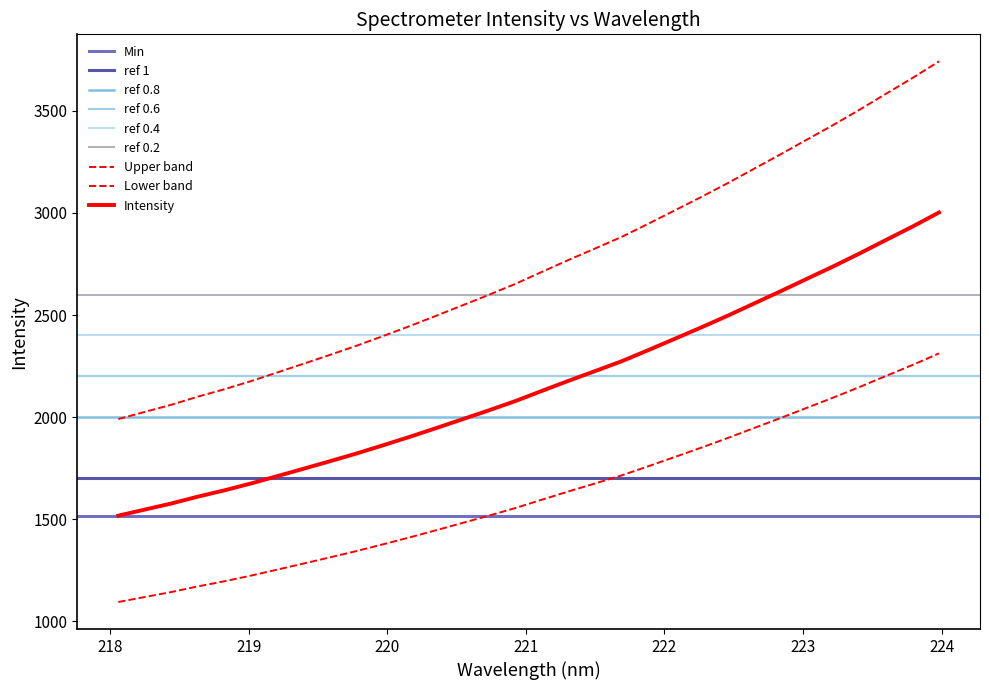

Rank the categories by value from highest to lowest.

223.9802, 223.7895, 223.5987, 223.408, 223.2172, 223.0264, 222.8355, 222.6447, 222.4538, 222.263, 222.0721, 221.8812, 221.6902, 221.4993, 221.3083, 221.1174, 220.9264, 220.7354, 220.5444, 220.3533, 220.1623, 219.9712, 219.7801, 219.589, 219.3979, 219.2067, 219.0156, 218.8244, 218.6332, 218.442, 218.2508, 218.0596